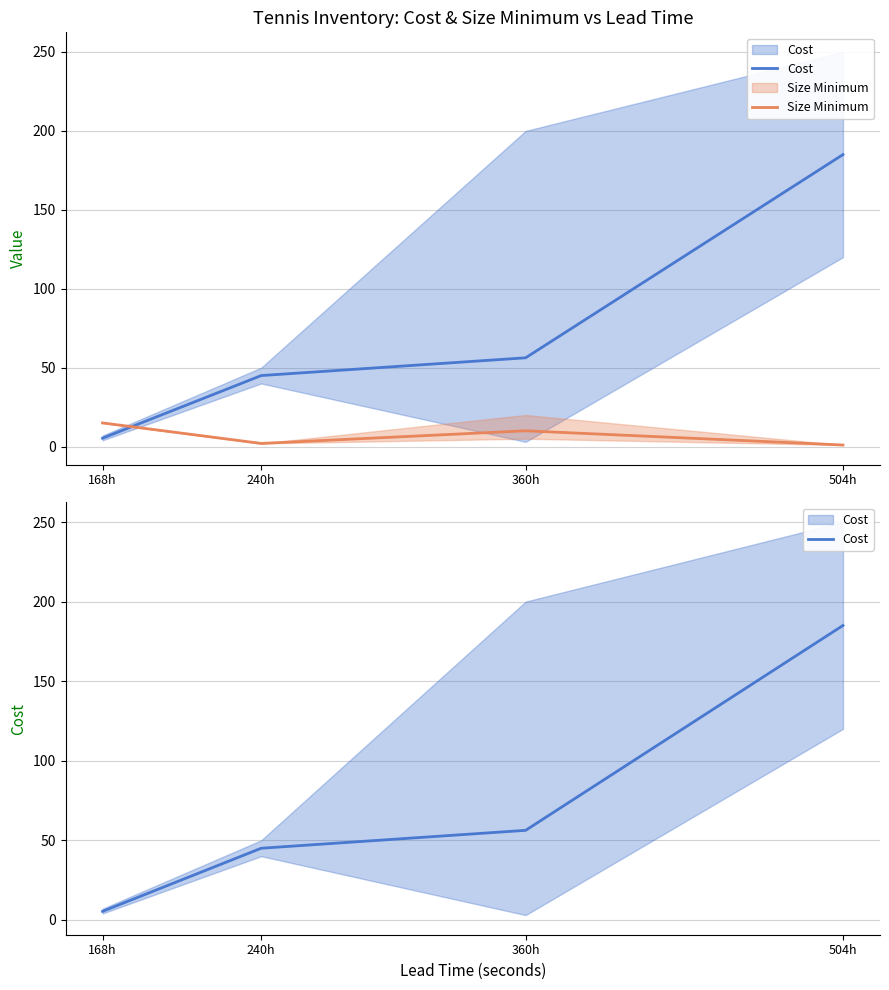

At 168h, list the series in order from smallest to largest.

Cost, Size Minimum